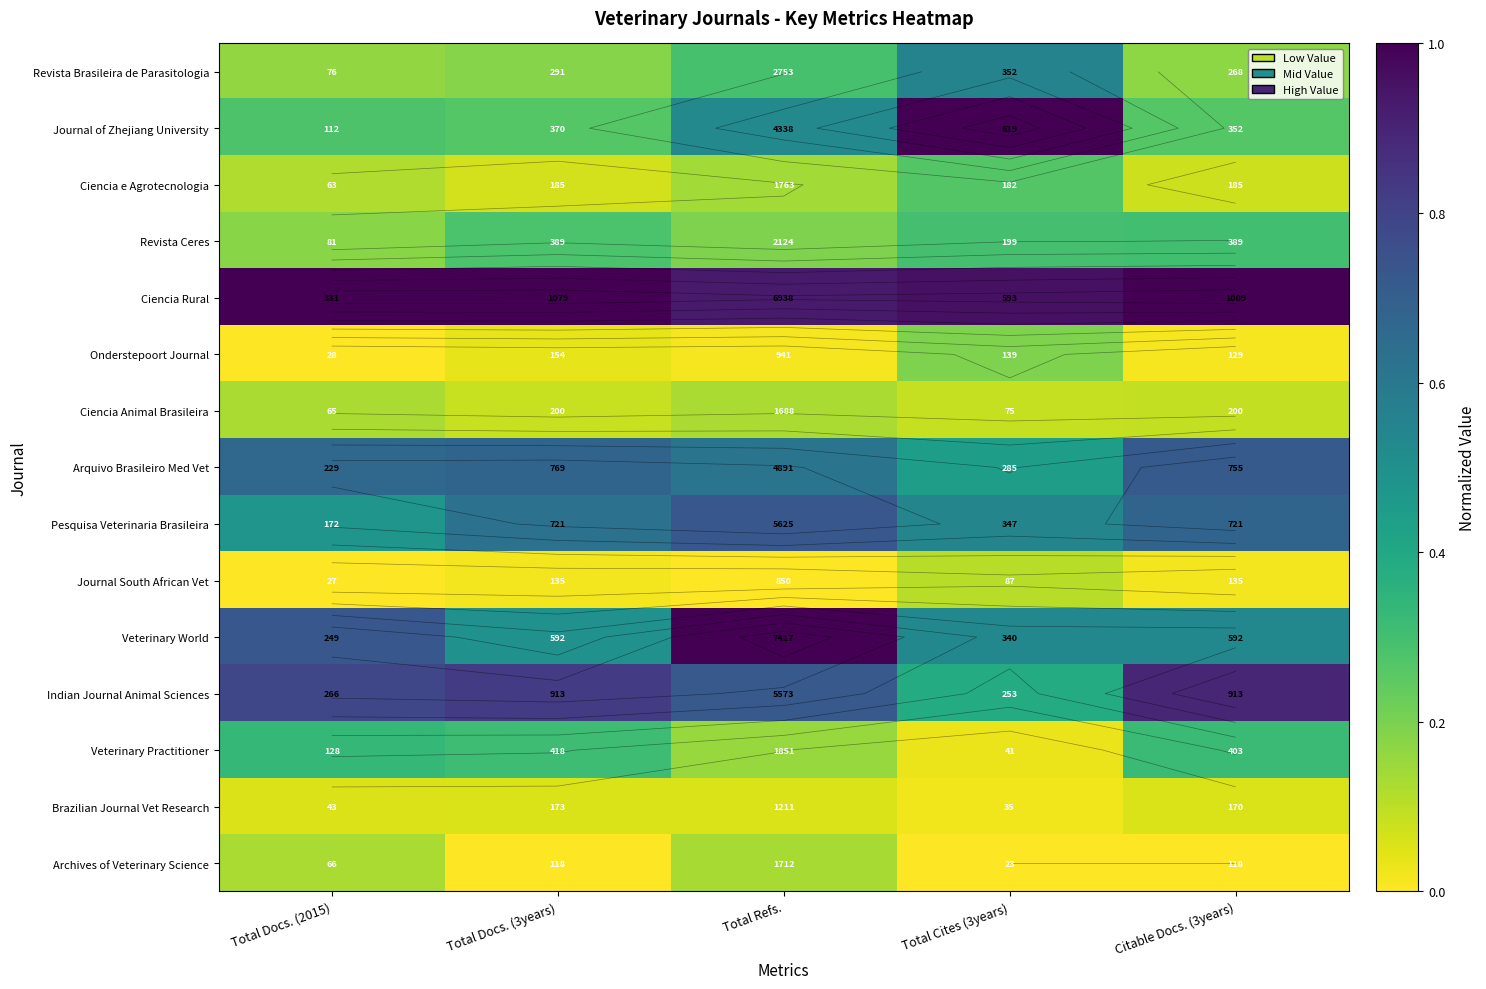

Is it true that Arquivo Brasileiro Med Vet equals 0.7 at Citable Docs. (3years)?

True